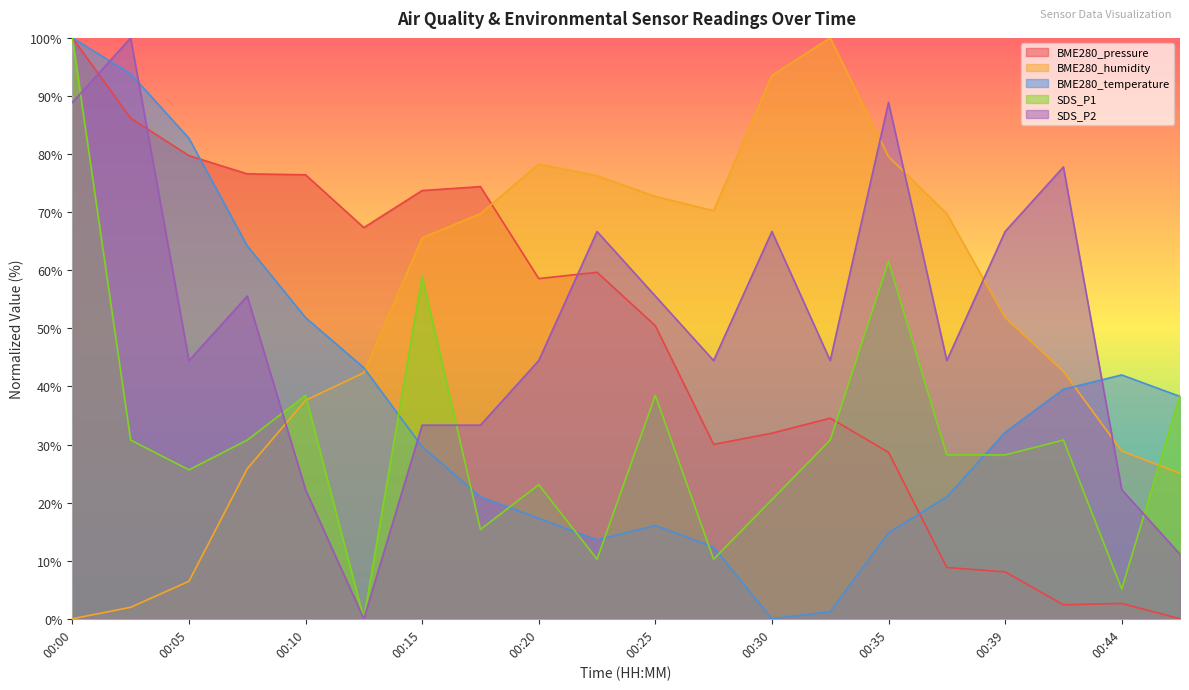

What is the sum of the BME280_pressure values at 00:20 and 00:44?

61.2